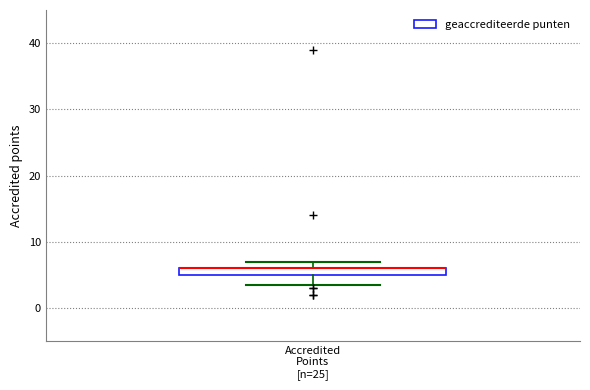

Where is the upper edge of the box for Accredited Points [n=25] on the y-axis? The values are not printed on the chart, so give them approximately, as read against the axis.

6